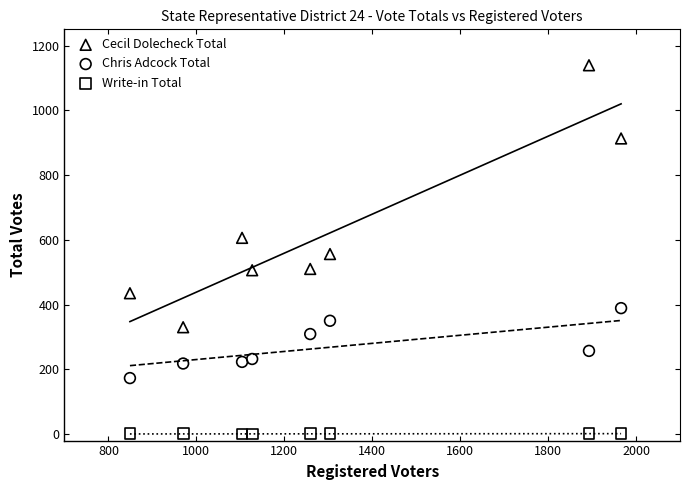

Which series reaches the minimum Y coordinate?

Write-in Total